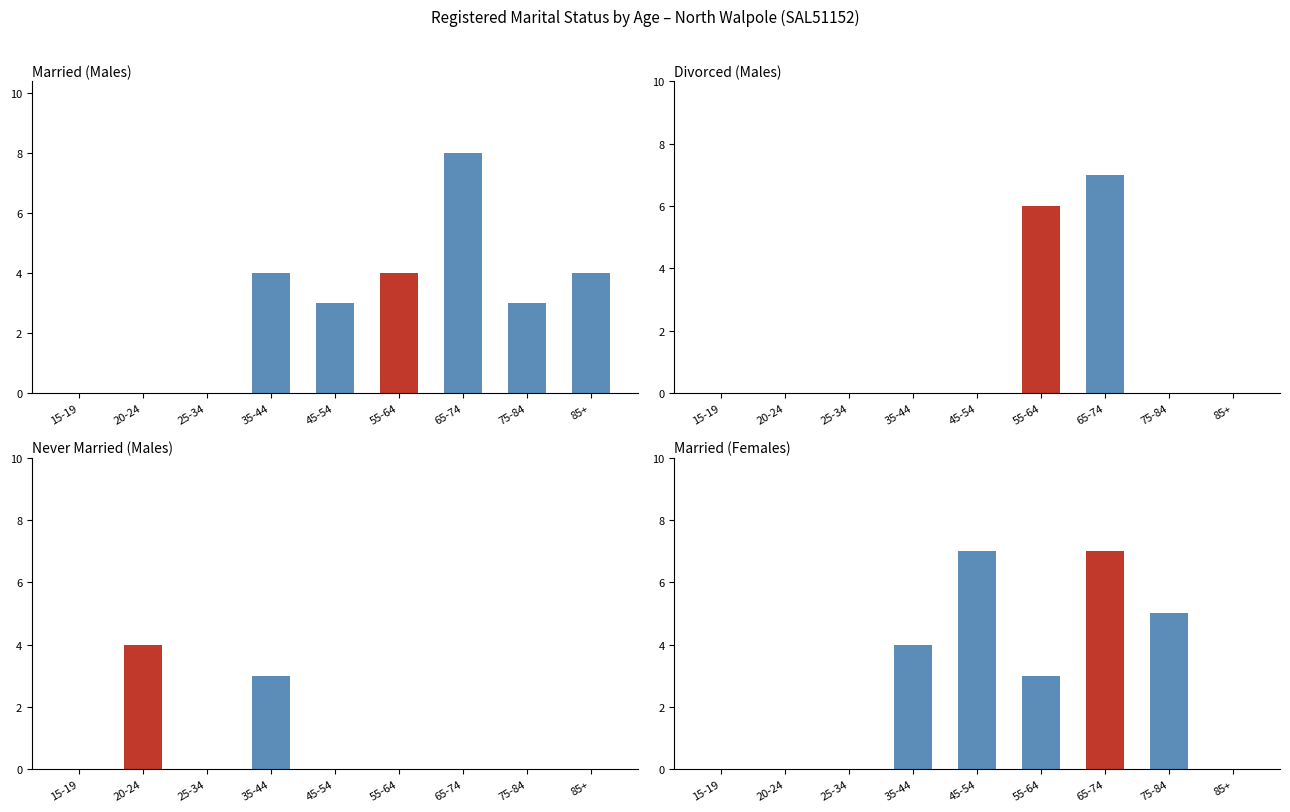

What is the value of the Married (Males) bar at the 7th from the left?

8